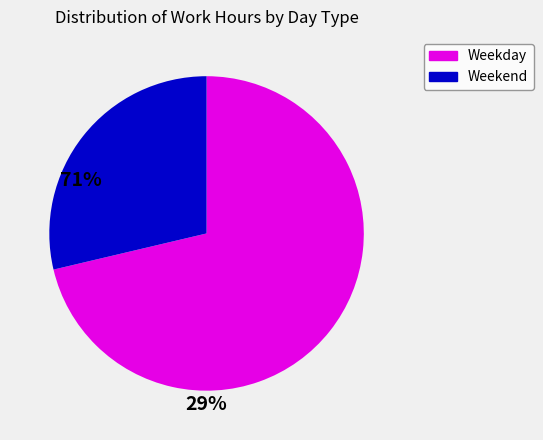

Rank the categories by value from highest to lowest.

Weekday, Weekend